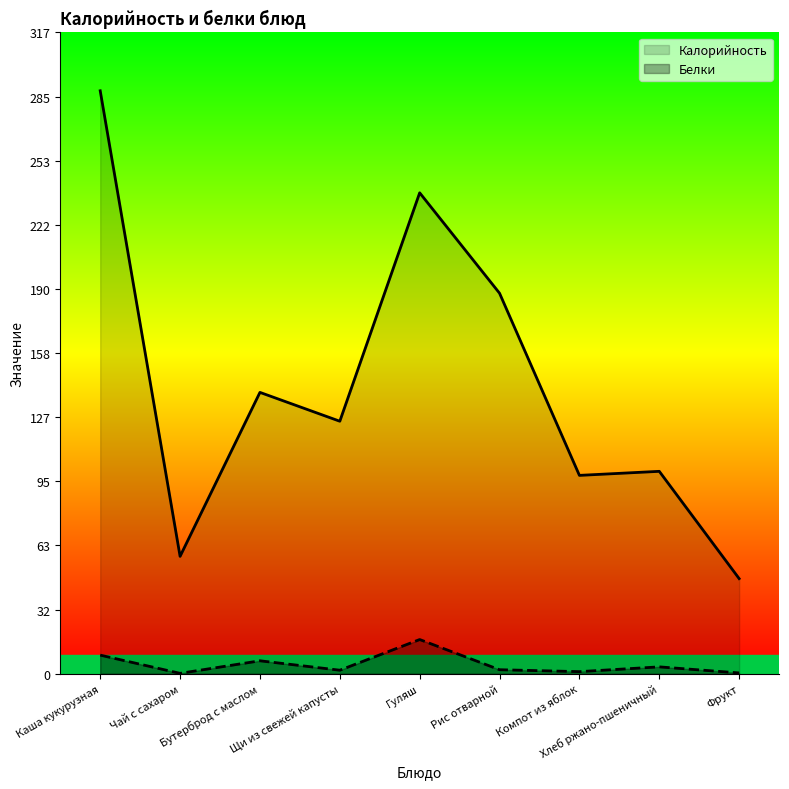

What is the maximum value for Белки?

16.9